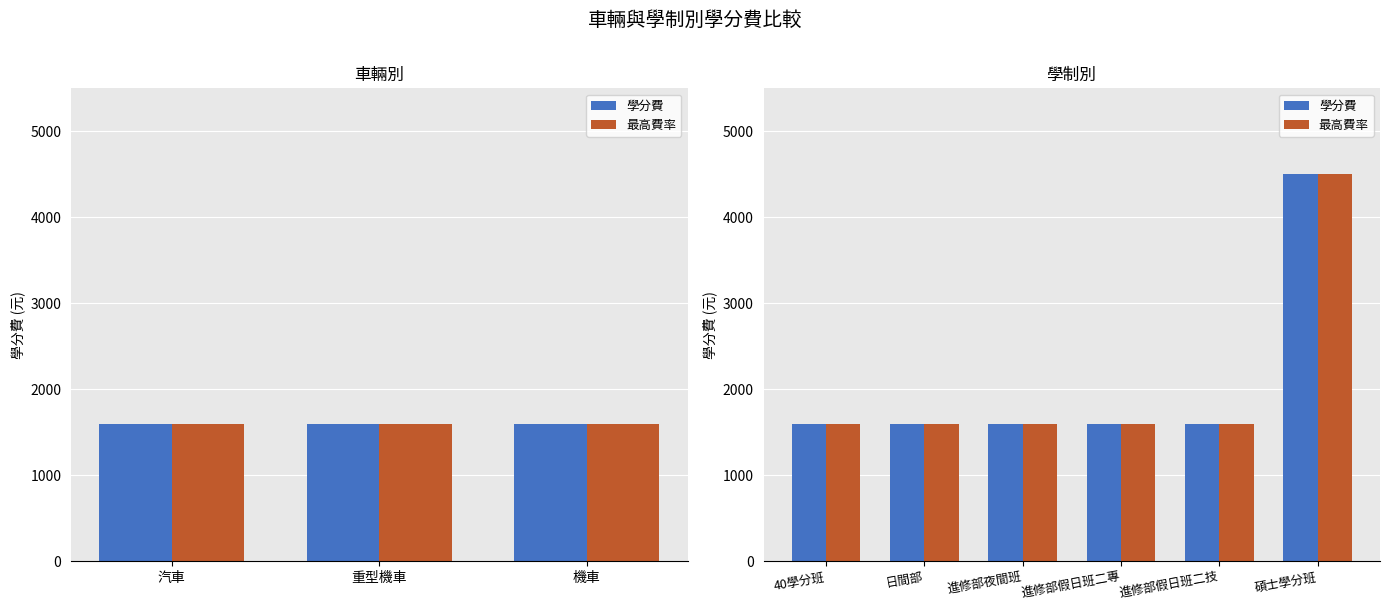

Which series has the largest total across all categories?

學分費